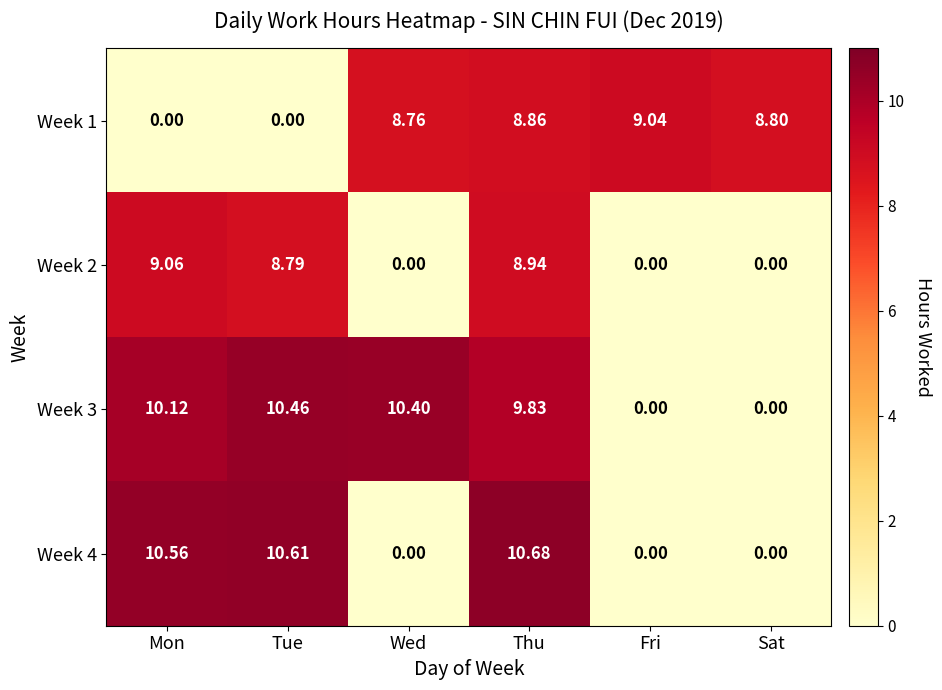

At which label does Week 4 first exceed 10?

Mon